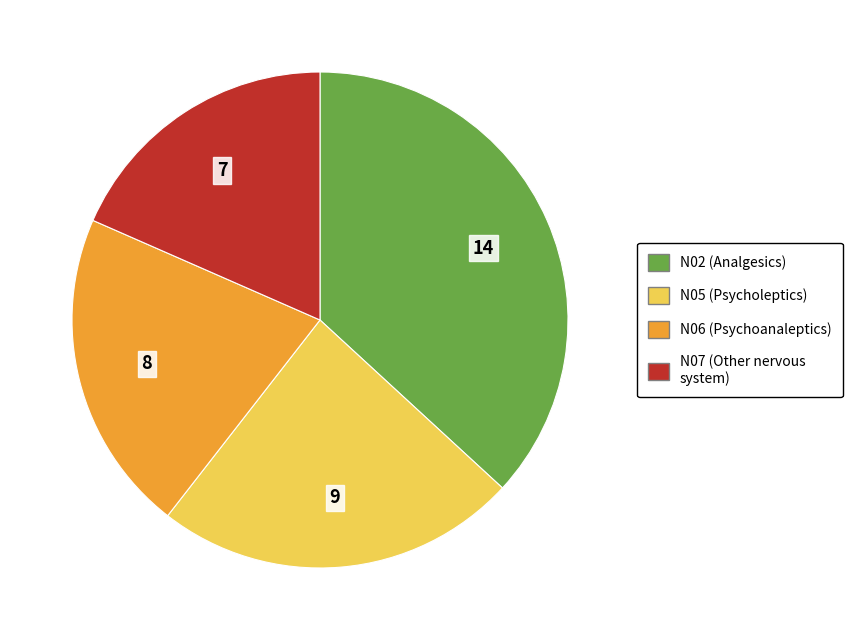

Which category has the biggest portion of the pie?

N02 (Analgesics)